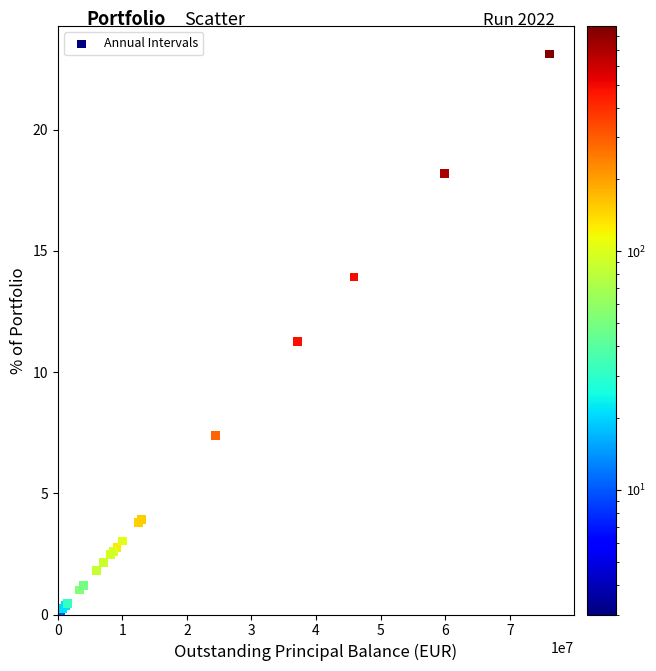

What Y value in the scatter plot is closest to 11?

11.3